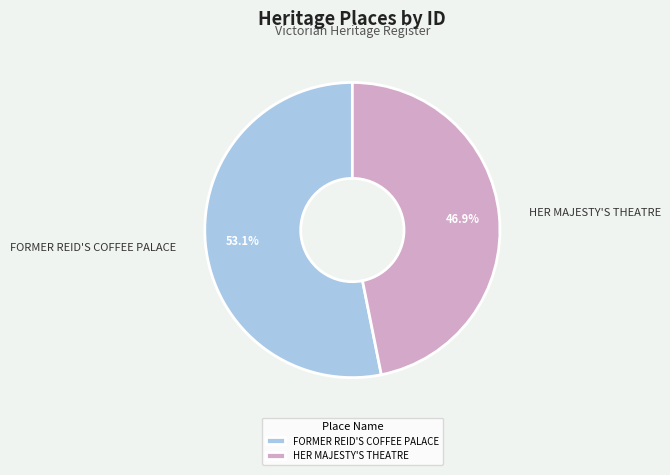

Combined, what portion of the pie is HER MAJESTY'S THEATRE and FORMER REID'S COFFEE PALACE?

100.0%